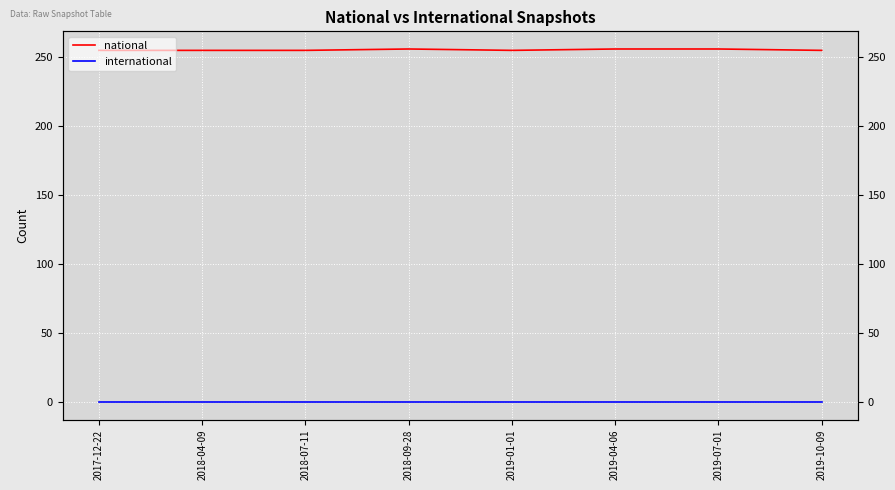

Does the chart display data point markers on the line(s)?

No